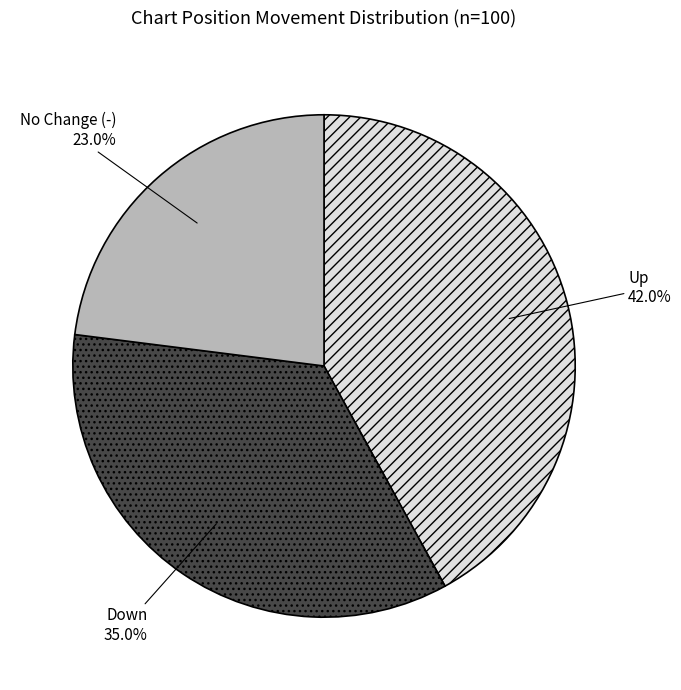

Combined, what portion of the pie is Down and No Change (-)?

58.0%